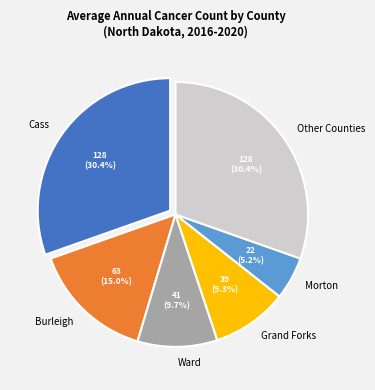

Is Ward the majority of the pie?

No